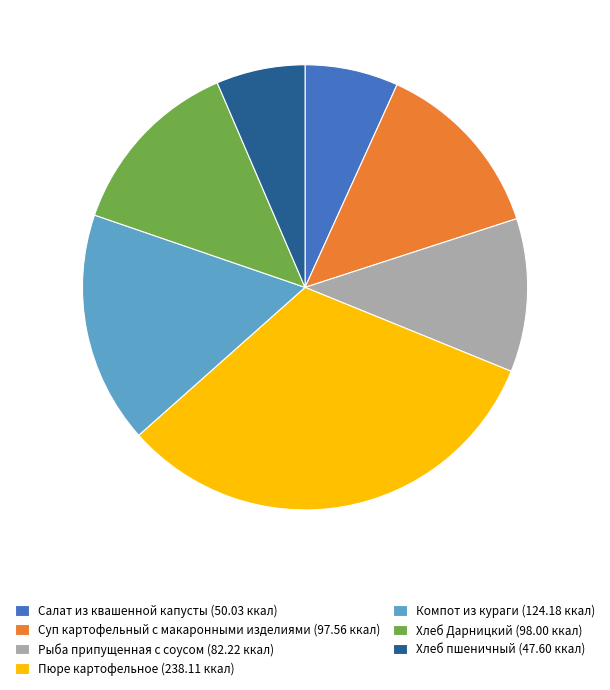

Which category has the biggest portion of the pie?

Пюре картофельное